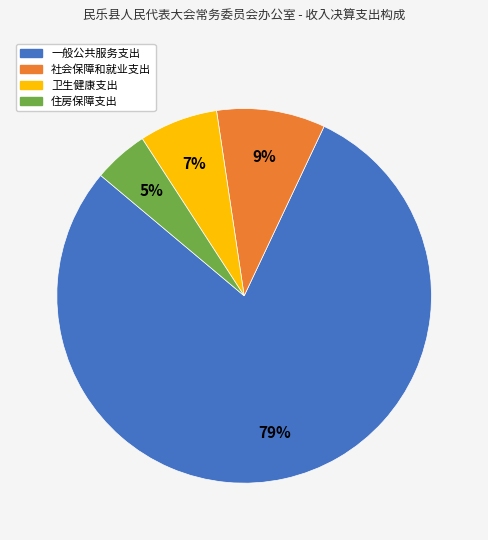

What is the smallest slice in the pie chart?

住房保障支出